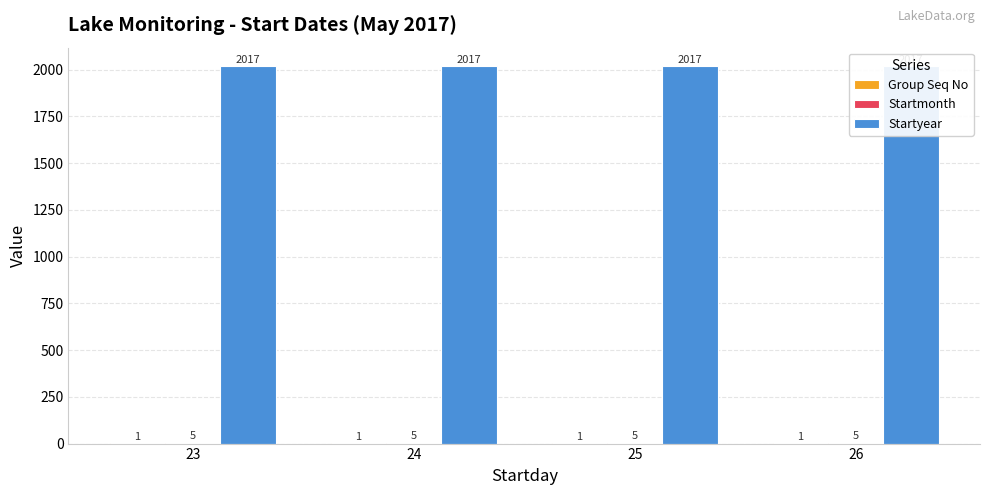

What is the lowest value of the Startmonth series?

5